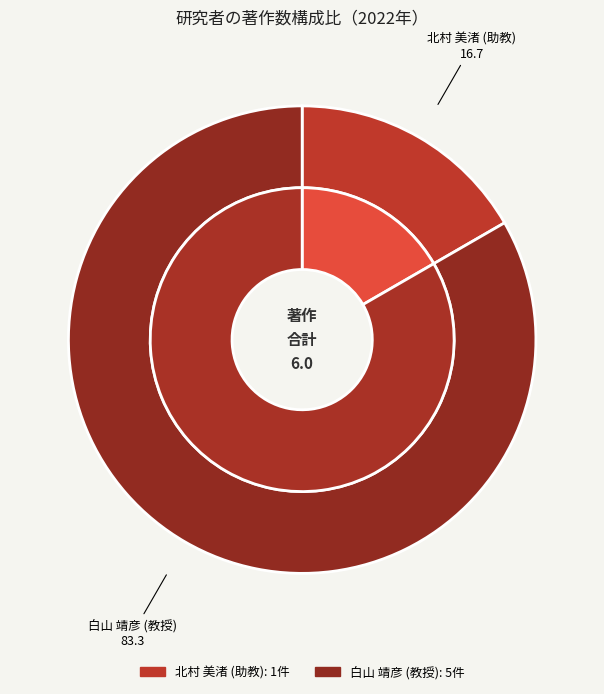

Does 白山 靖彦 (教授) account for over 50% of the chart?

Yes